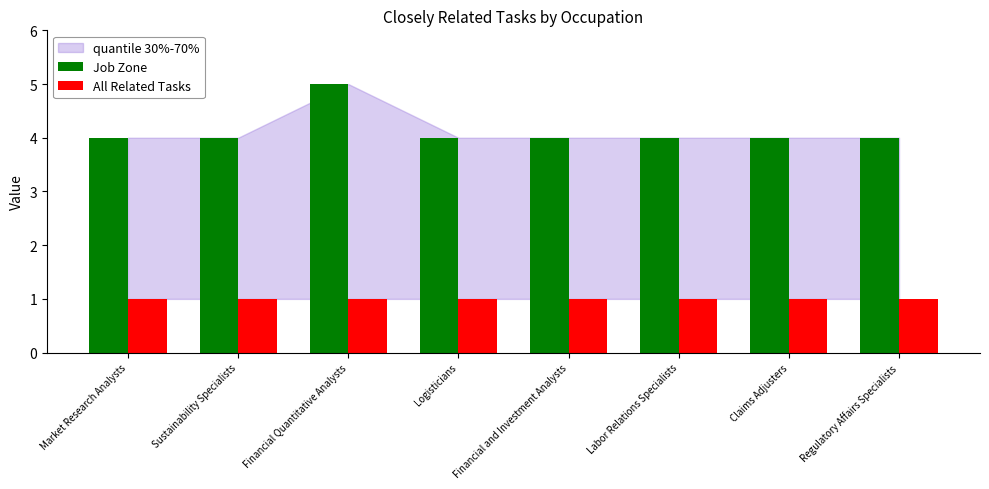

What is the sum of all Job Zone values?

33